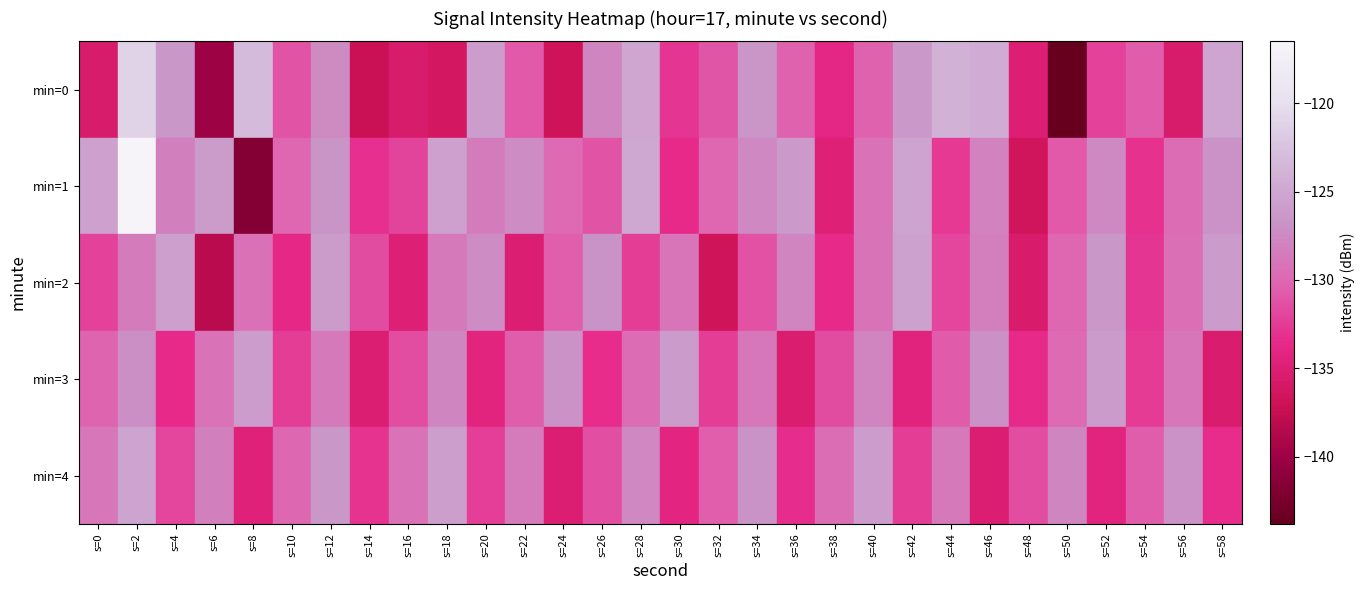

Which series has the widest spread of values?

min=1